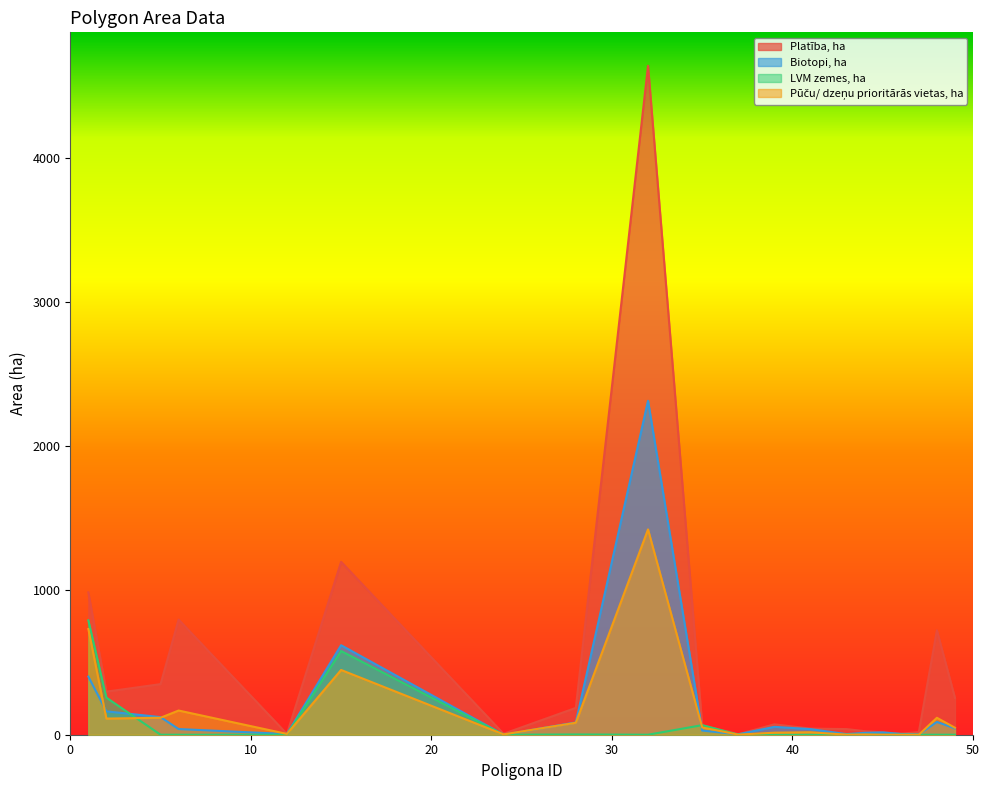

Where do Pūču/ dzeņu prioritārās vietas, ha and LVM zemes, ha first cross each other?

2 and 5